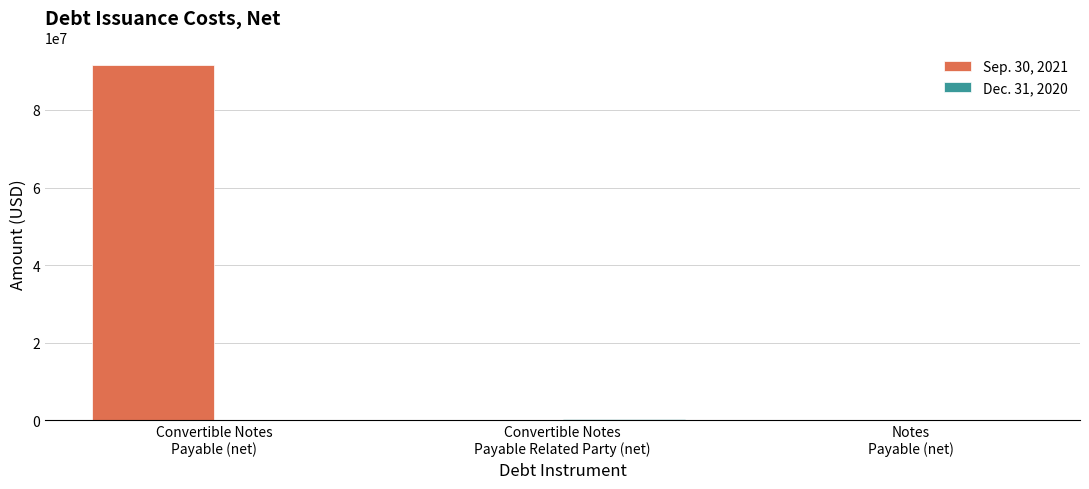

The Sep. 30, 2021 series shows 40875562 at Convertible Notes
Payable (net). True or false?

False